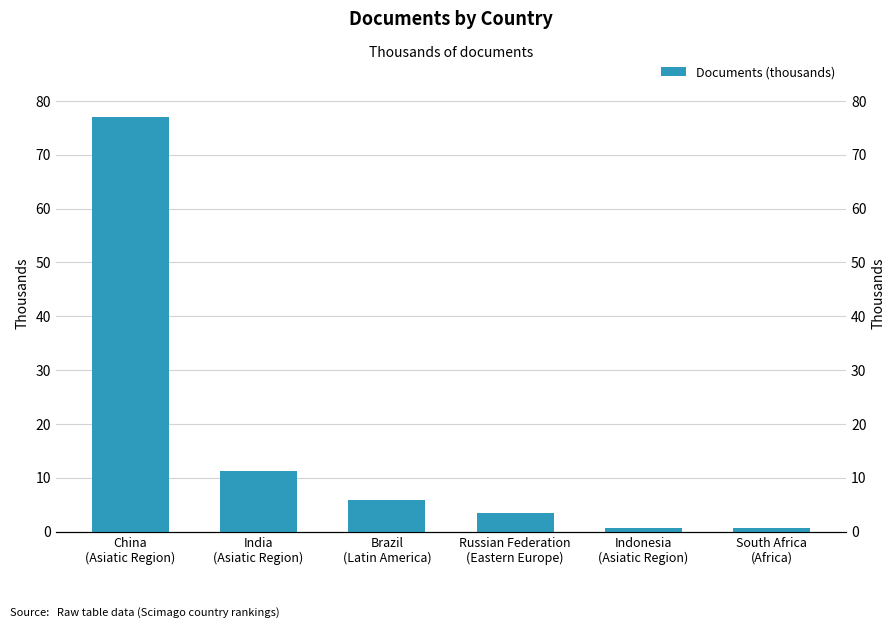

List the labels in order of value, smallest first.

South Africa
(Africa), Indonesia
(Asiatic Region), Russian Federation
(Eastern Europe), Brazil
(Latin America), India
(Asiatic Region), China
(Asiatic Region)